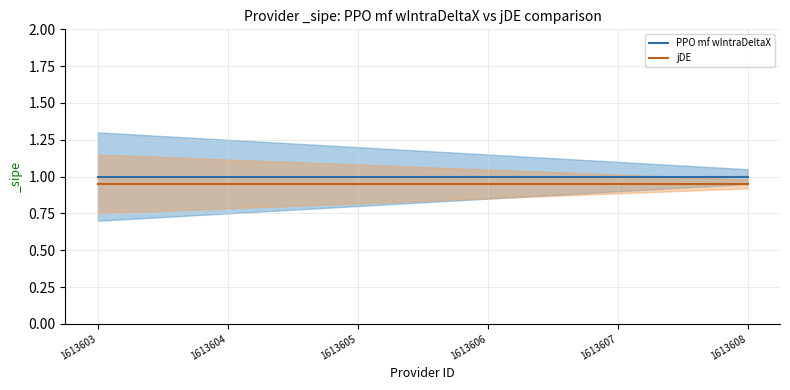

Is it true that jDE equals 0.9 at 1613605?

True